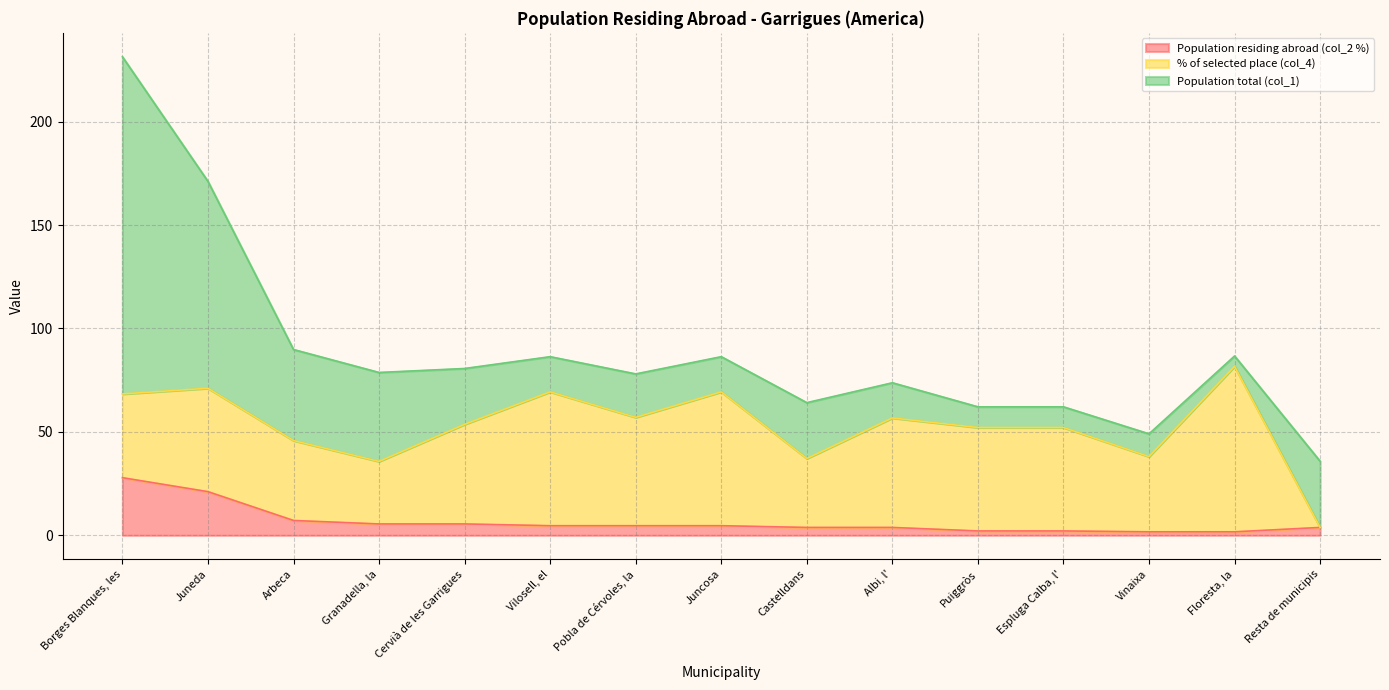

Where does the % of selected place (col_4) series first go above 50?

Vilosell, el